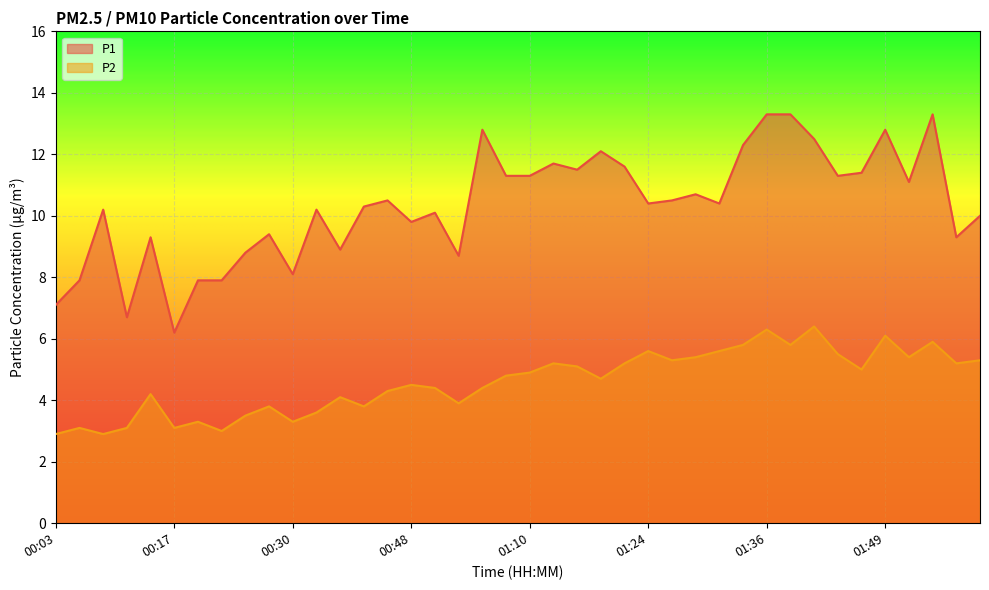

At 01:24, list the series in order from largest to smallest.

P1, P2